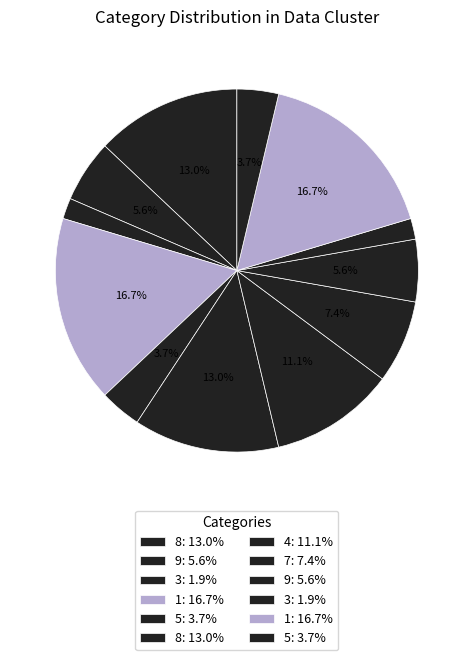

How many slices are in this pie chart?

12